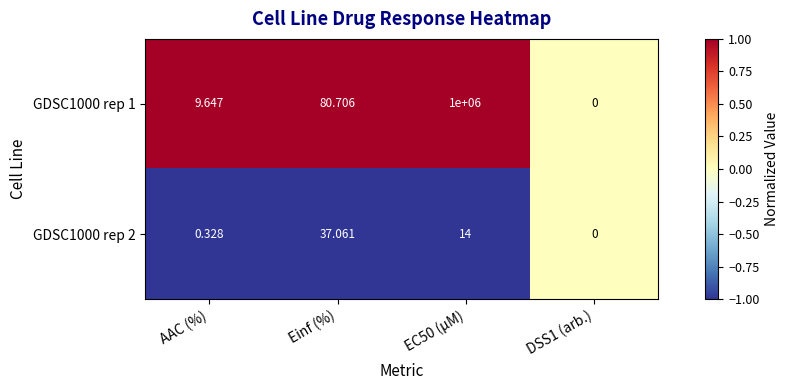

What is the smallest value displayed?

0.0